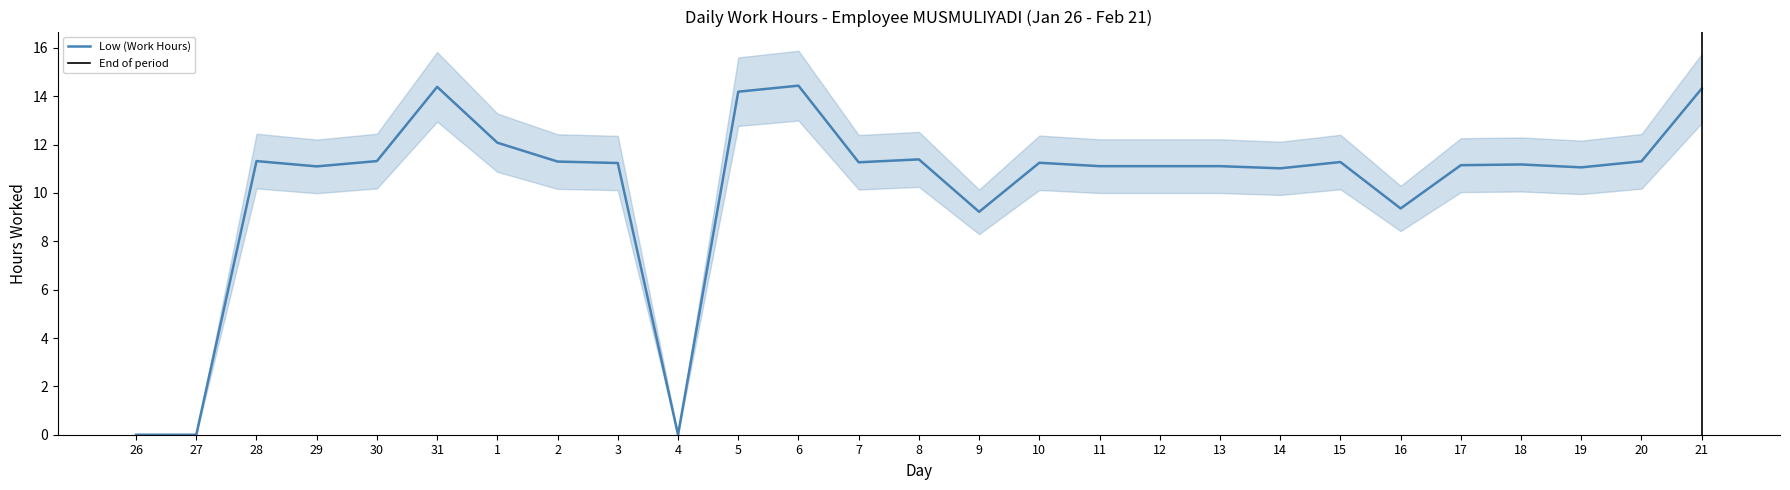

Between 13 and 8, which is larger?

8